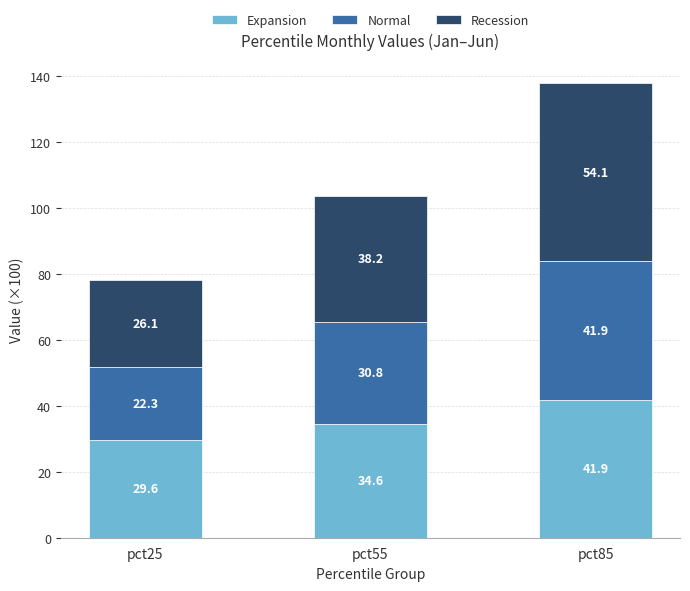

Read the Expansion value at pct25.

29.6